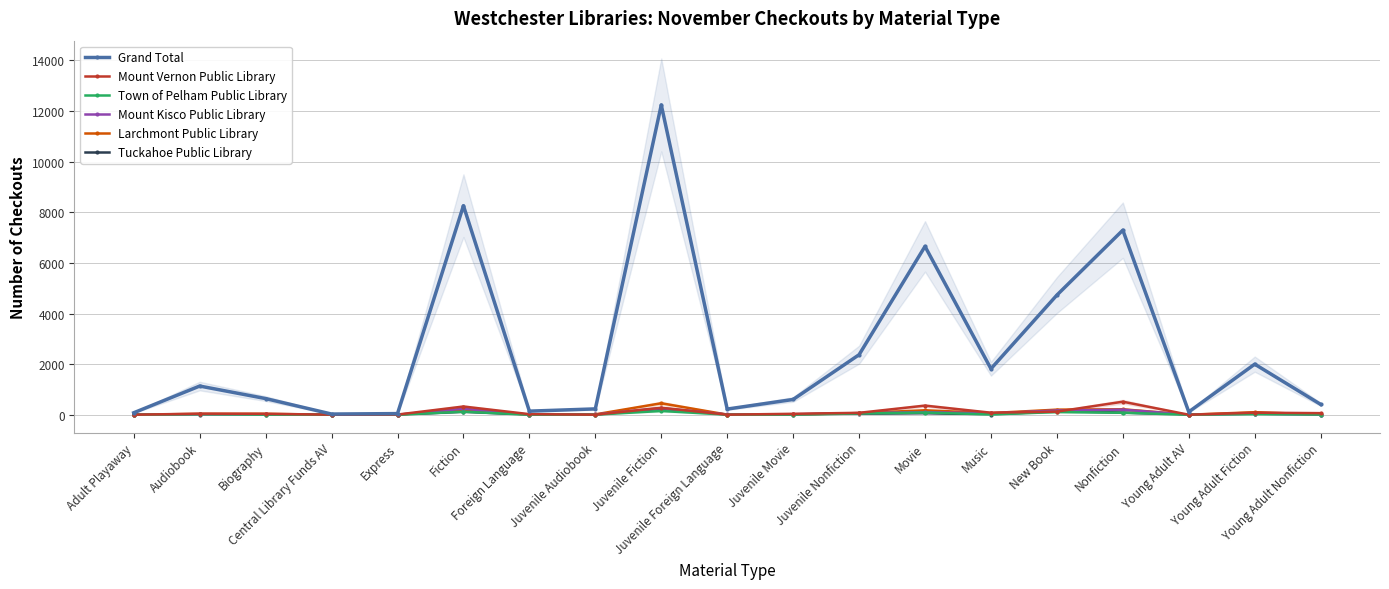

Rank the series at Foreign Language from lowest to highest value.

Larchmont Public Library, Tuckahoe Public Library, Town of Pelham Public Library, Mount Kisco Public Library, Mount Vernon Public Library, Grand Total